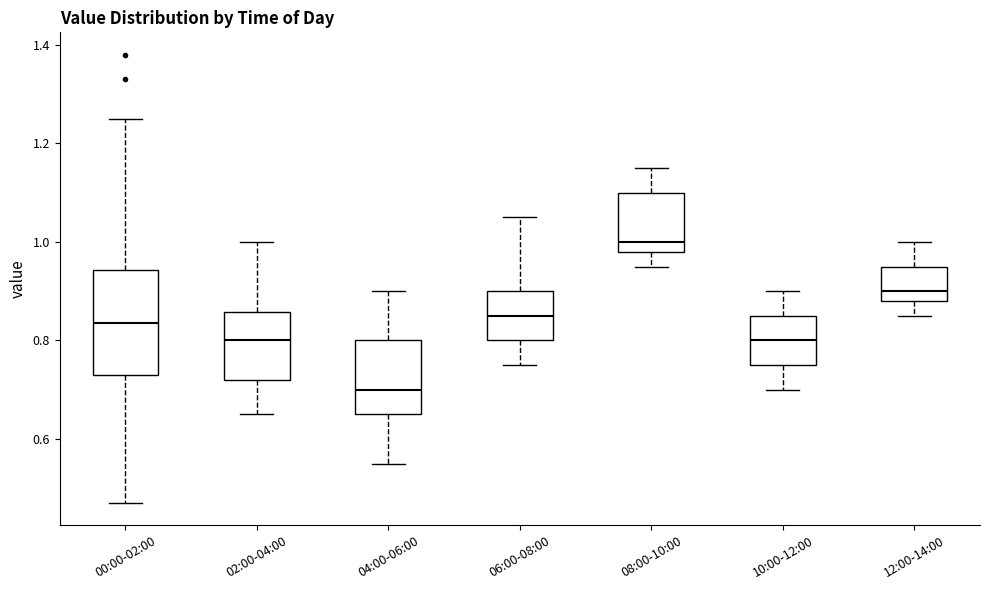

Comparing the boxes themselves (not the whiskers), which one is the tallest?

00:00-02:00